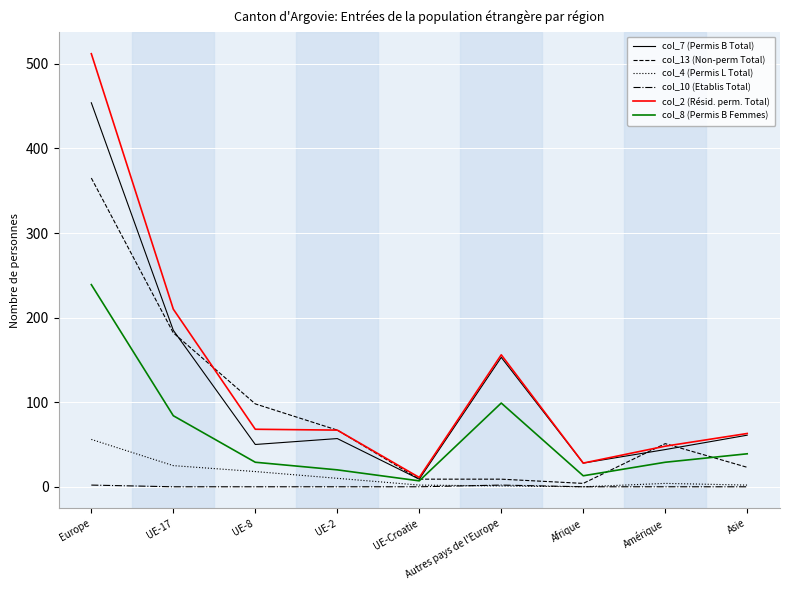

Which series has the widest spread of values?

col_2 (Résid. perm. Total)